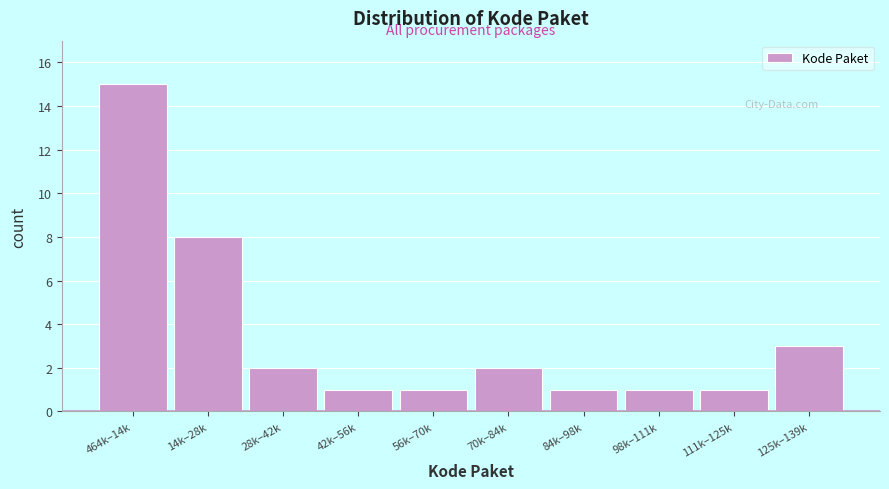

Reading left to right, list all the values displayed in this chart.

15	8	2	1	1	2	1	1	1	3